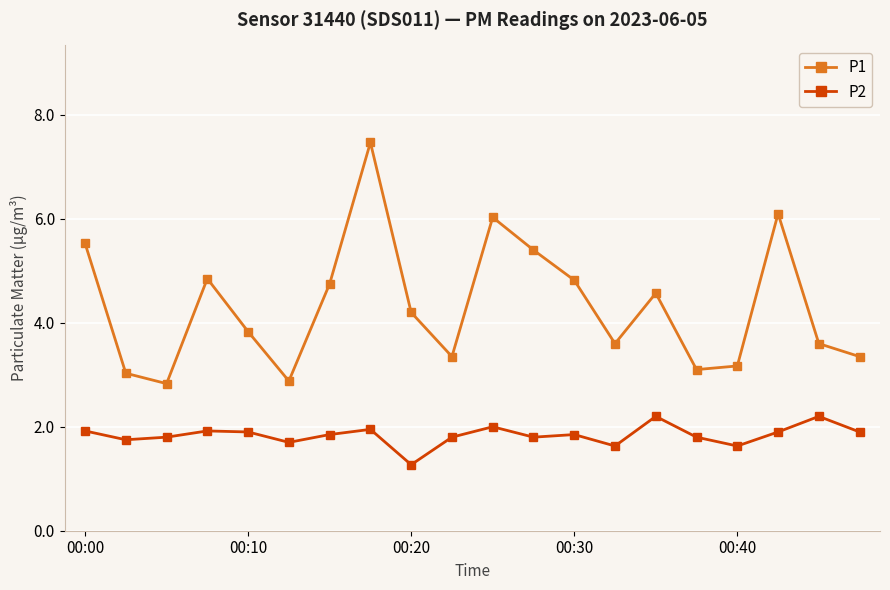

Which series has the widest spread of values?

P1